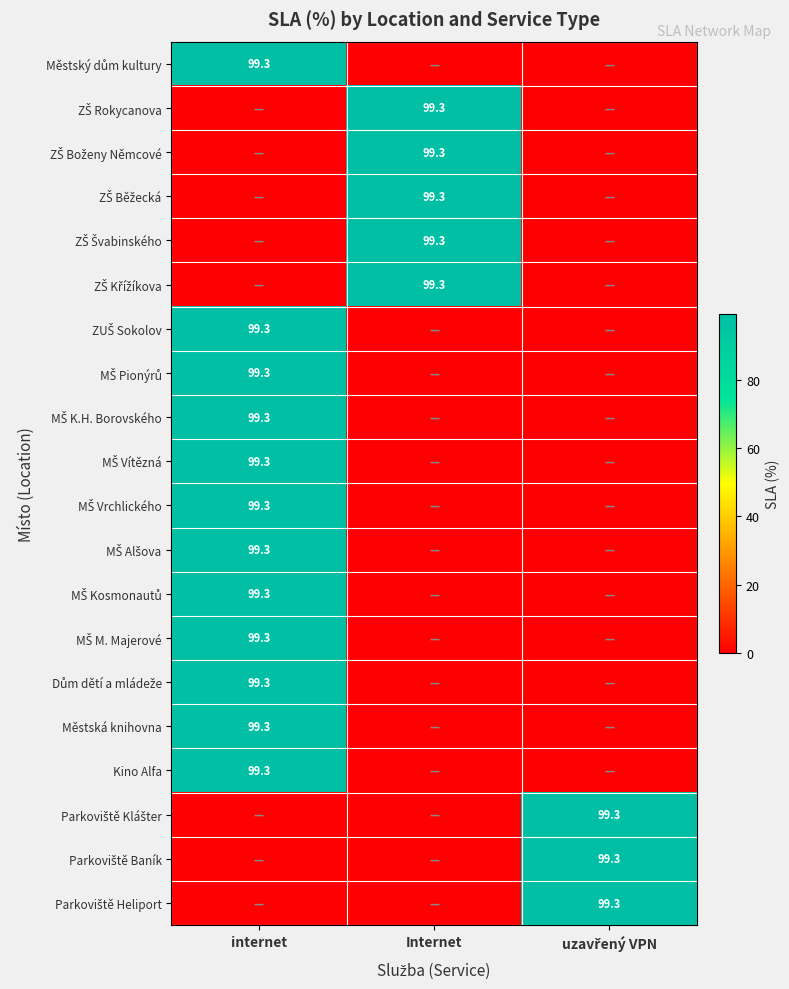

What is the spread (max minus min) of values at Internet?

99.3